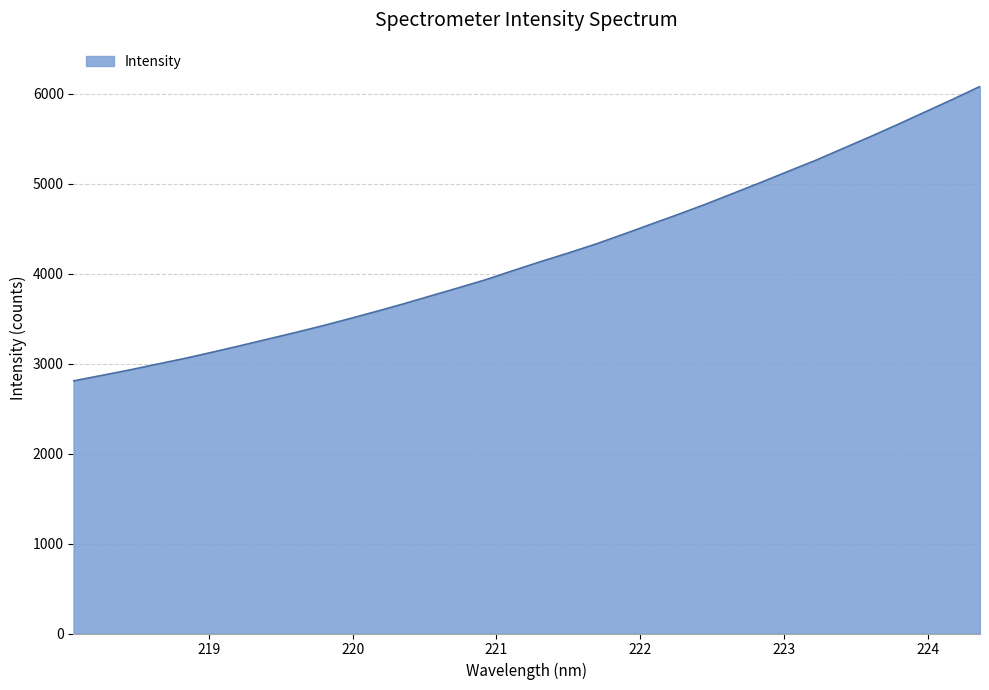

What is the greatest value displayed?

6082.0